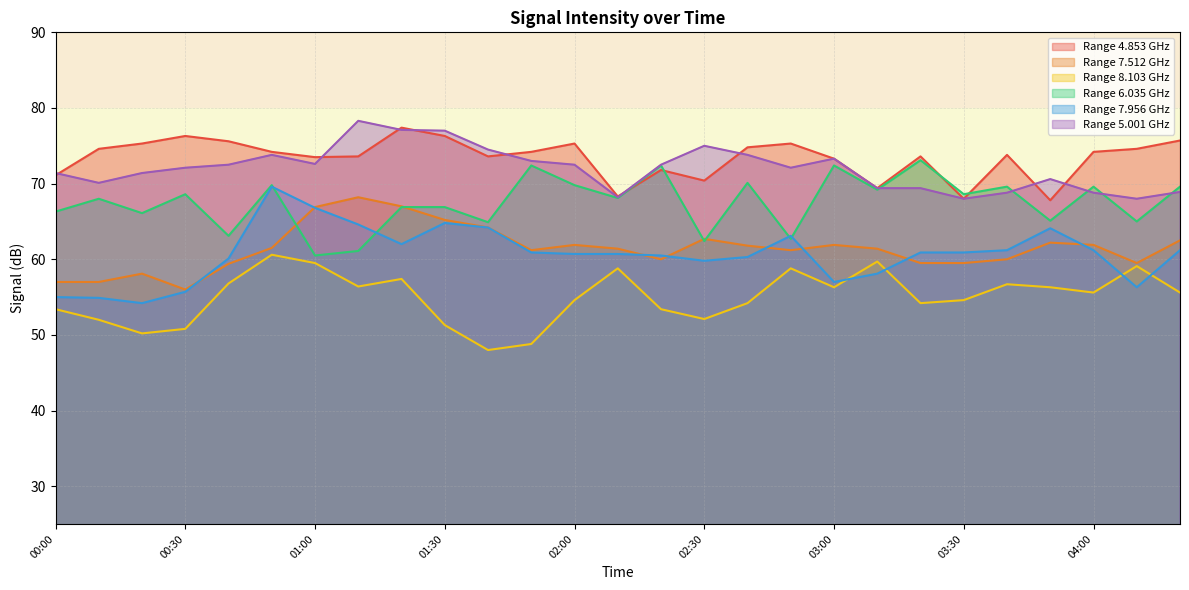

Which series has the largest range (max minus min)?

Range 7.956 GHz